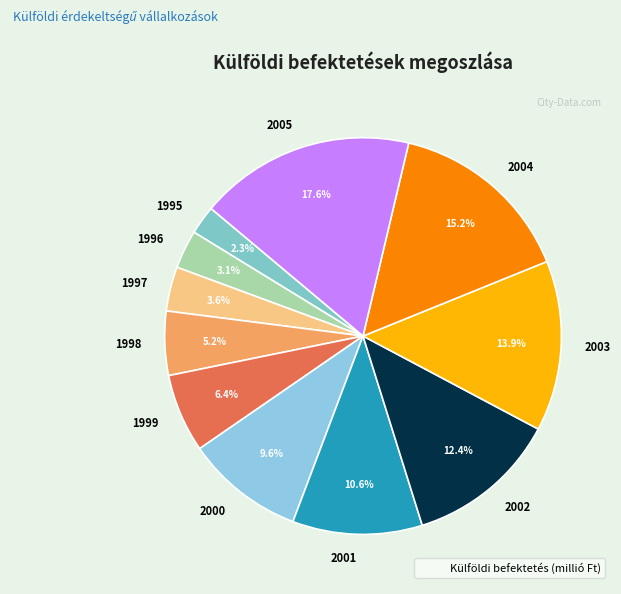

Between 2005 and 2002, which is larger?

2005